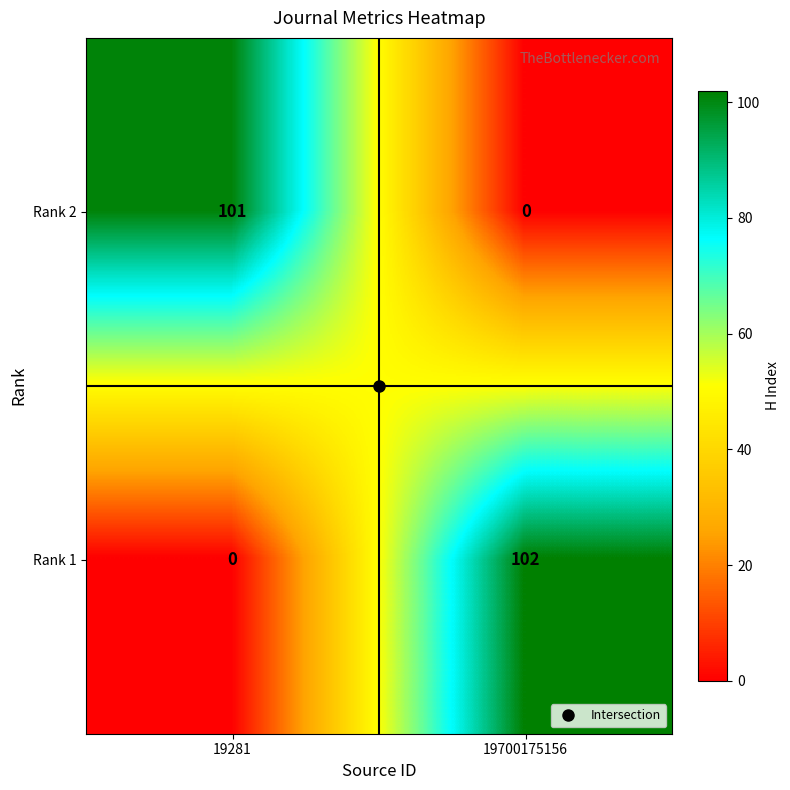

What is the sum of all Rank 2 values?

101